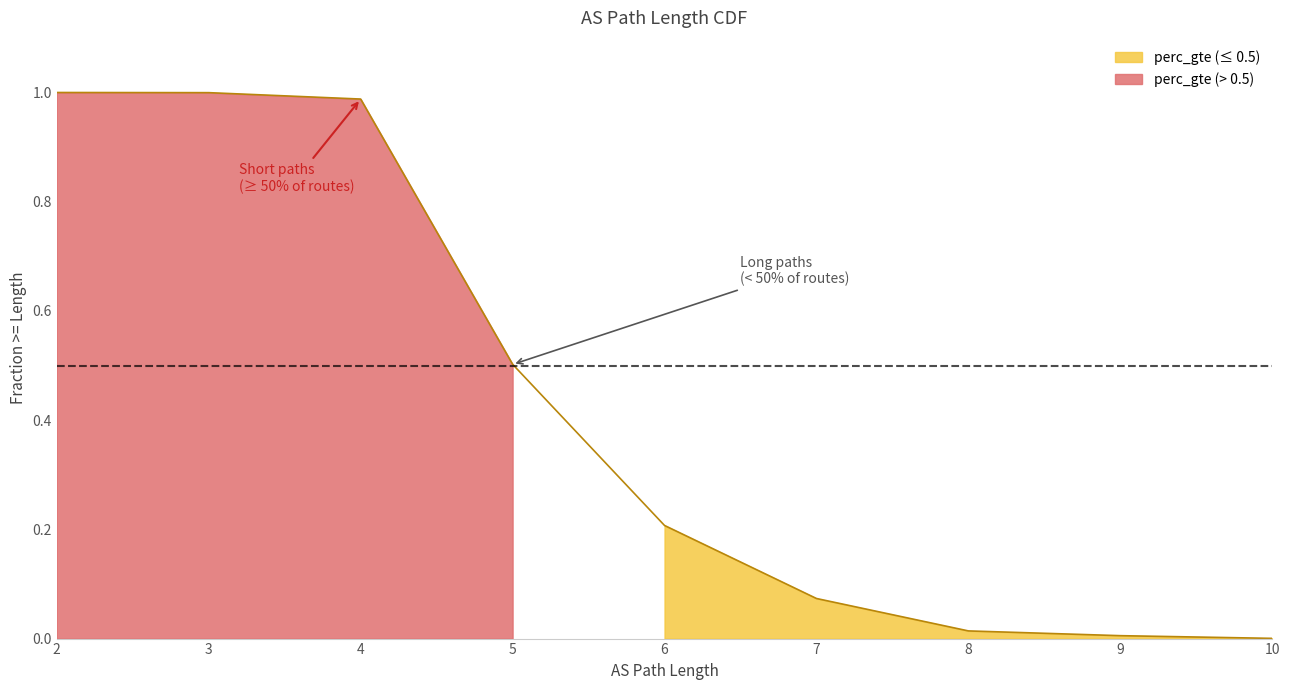

Count the number of data series in this chart.

1